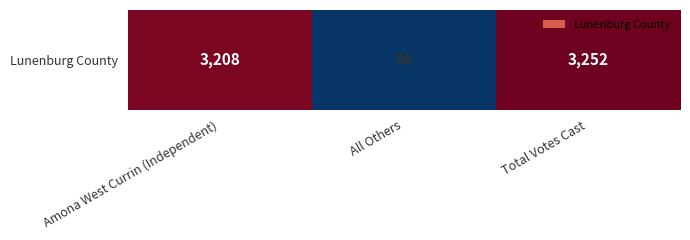

Between Total Votes Cast and All Others, which is larger?

Total Votes Cast